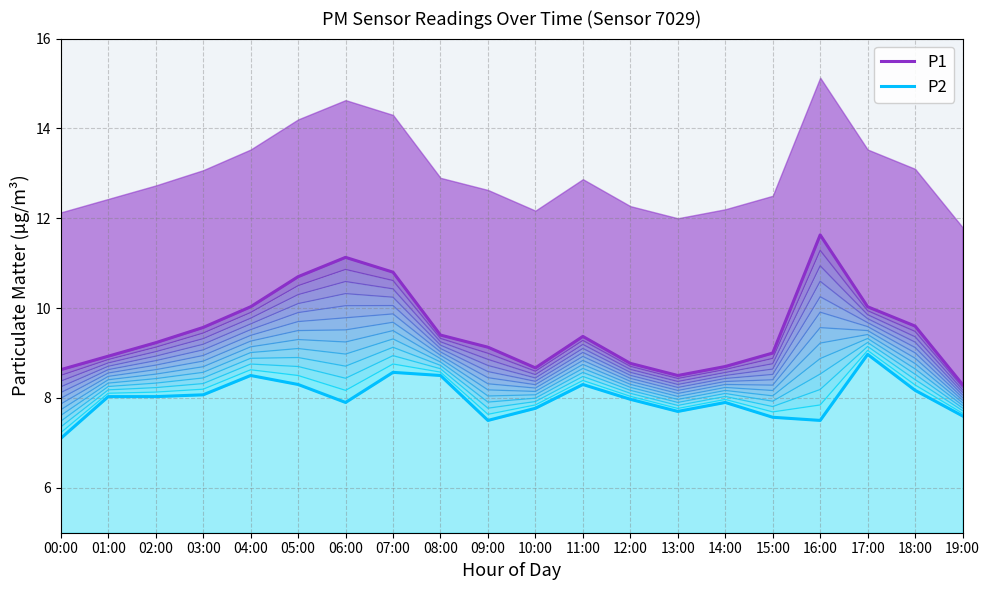

What position from the left is 05:00?

6